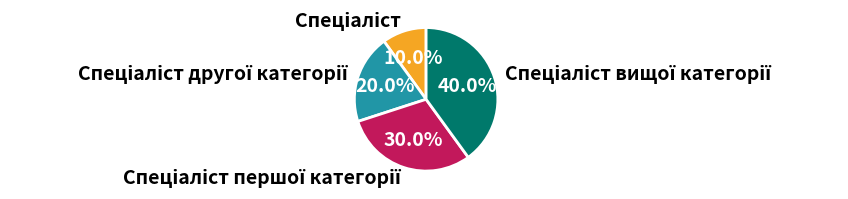

To the nearest percent, what is the difference between the largest and smallest slice percentages?

30%